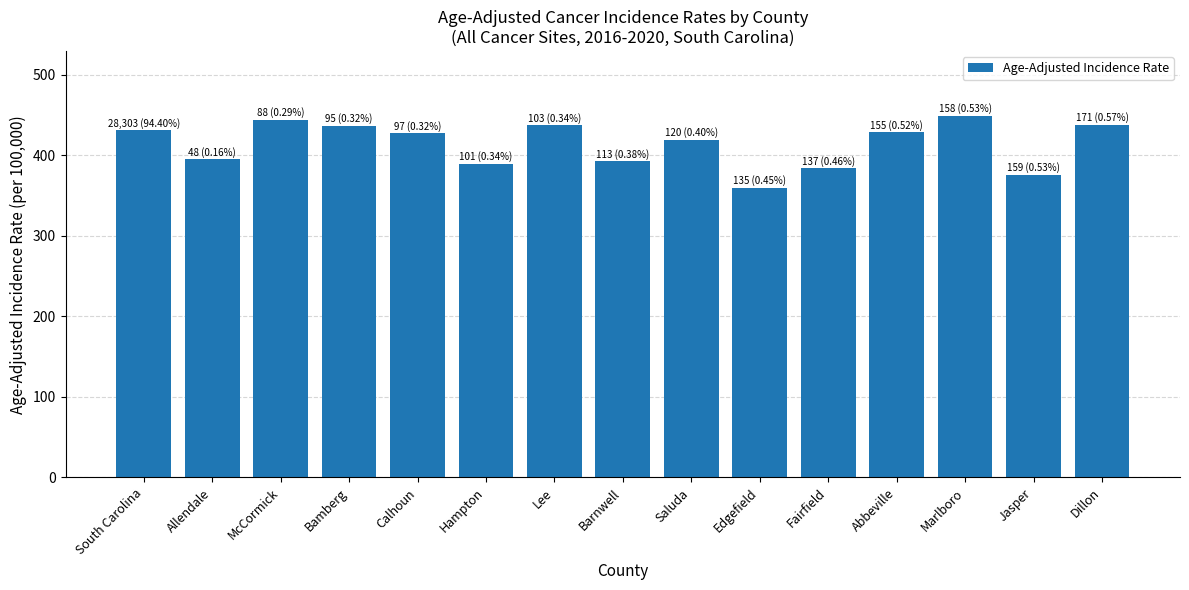

What is the label of the 8th bar from the left?

Barnwell